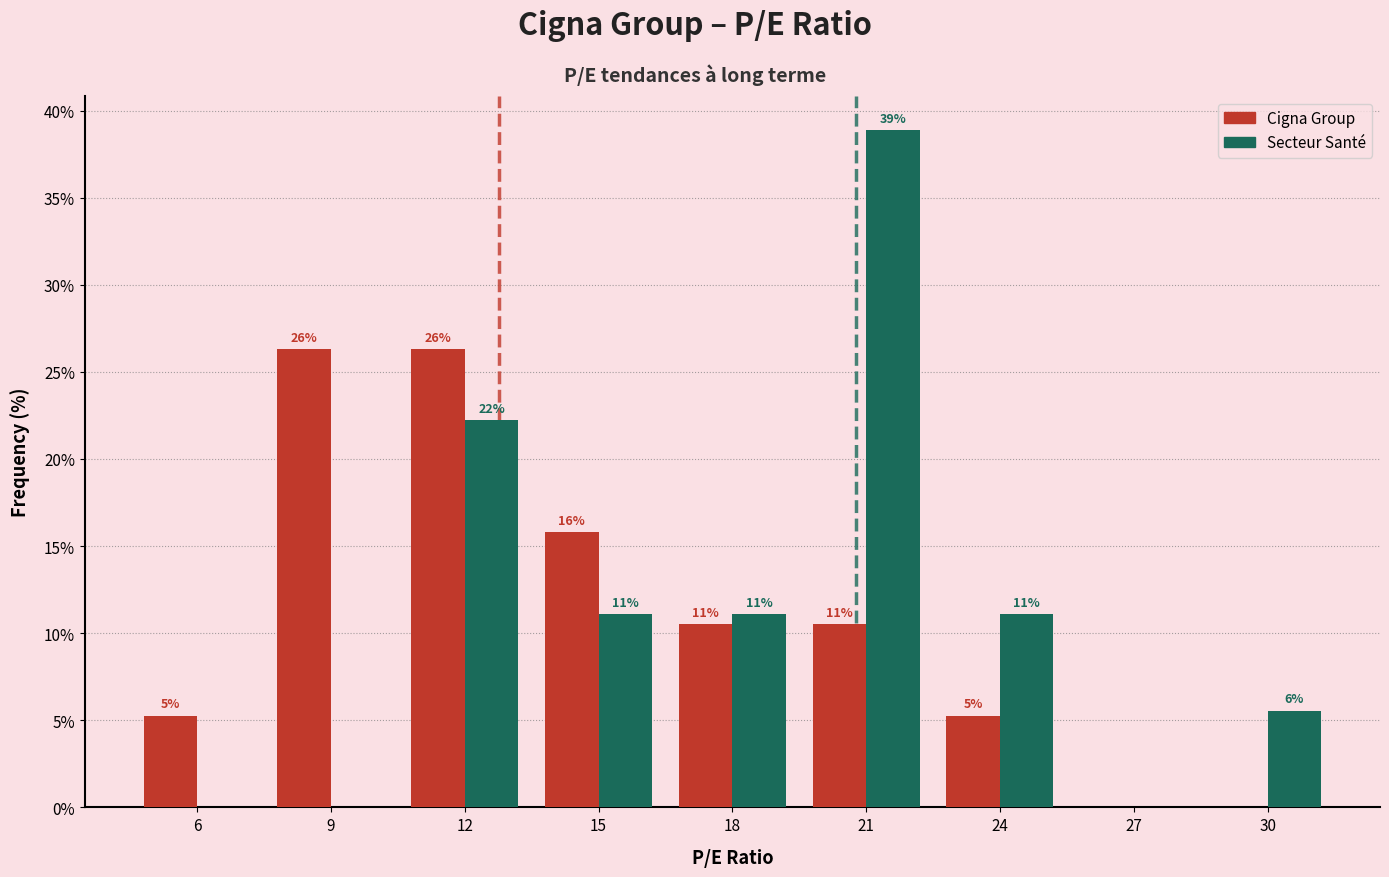

Are the bars grouped side by side (vs. stacked)?

Yes